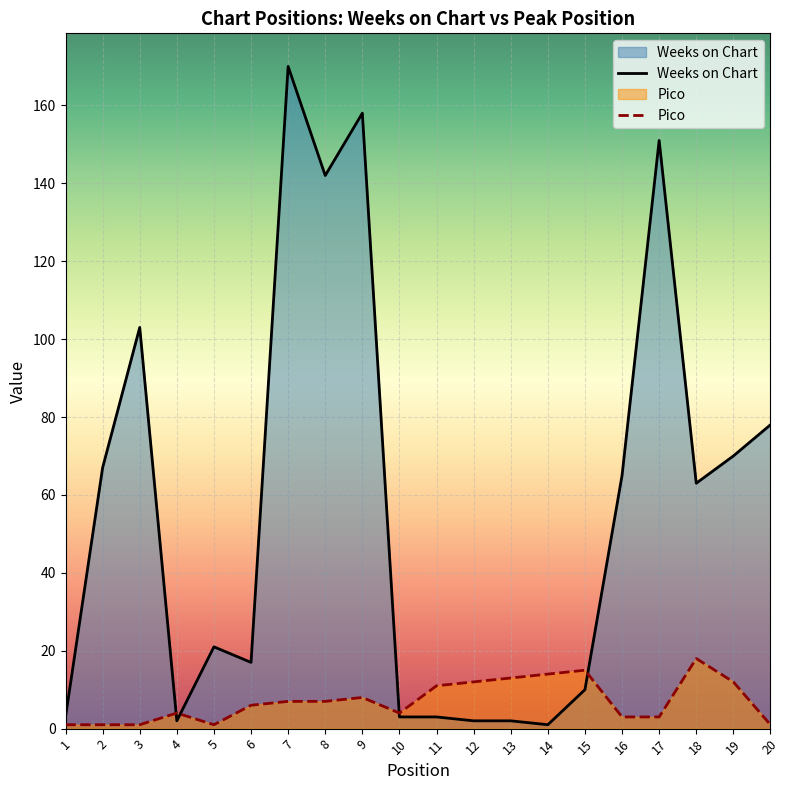

Rank the series by their average value, from highest to lowest.

Weeks on Chart, Pico